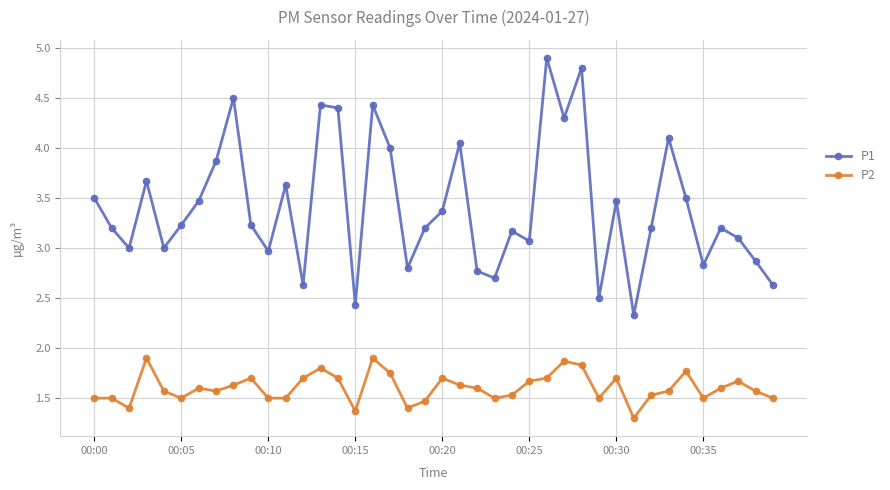

Count the P2 values in the range 1 to 2.

40